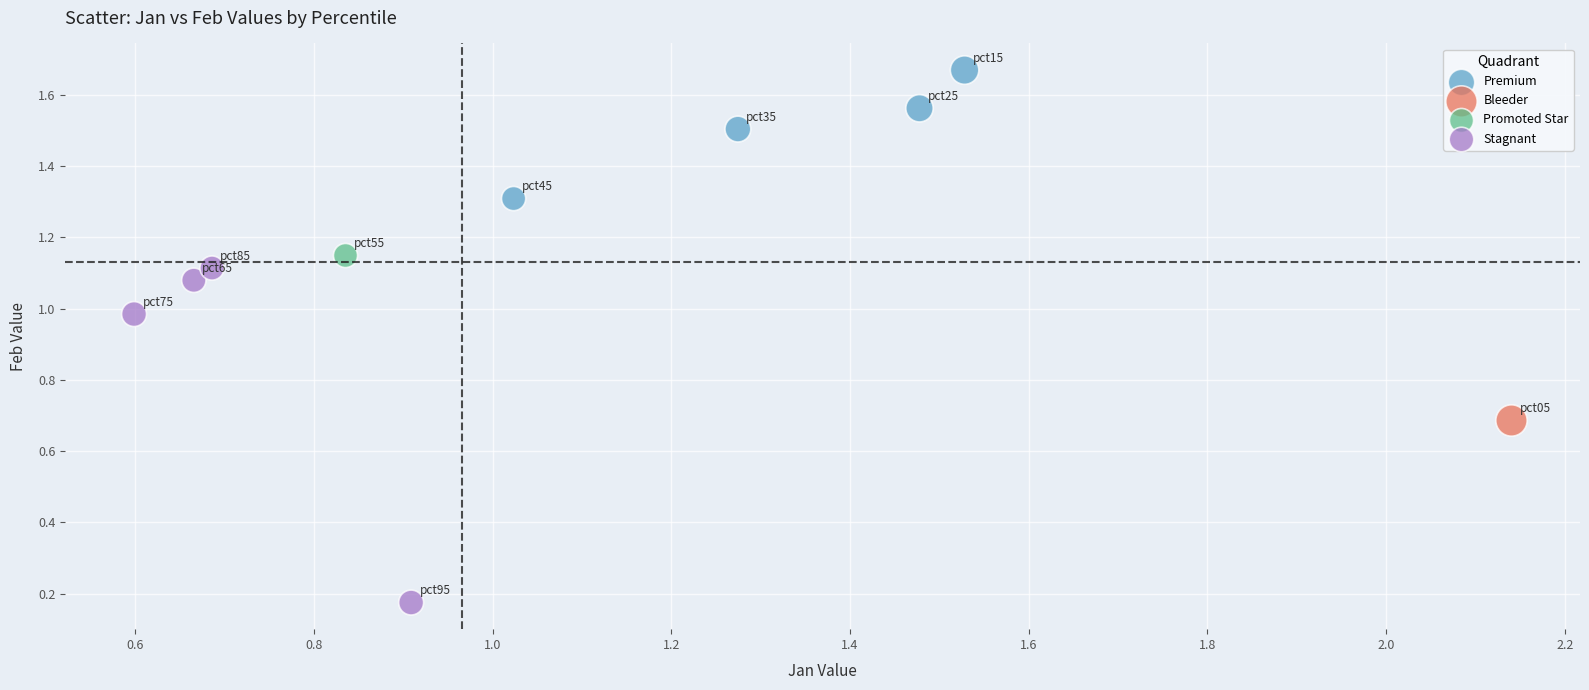

Which series contains the highest Y value?

Premium